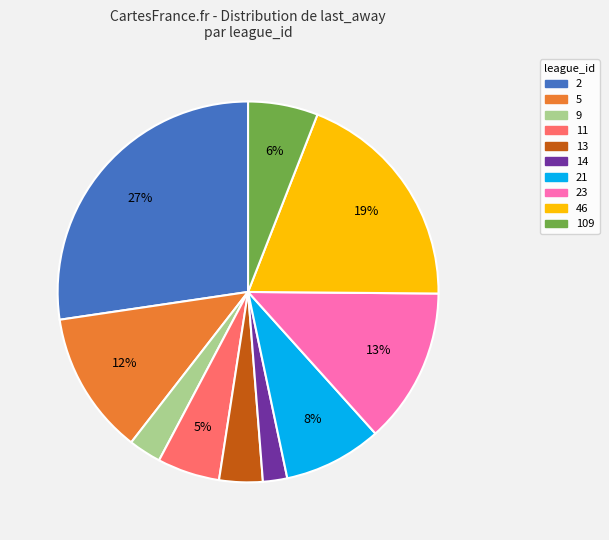

To the nearest percent, what is the difference between the largest and smallest slice percentages?

25%